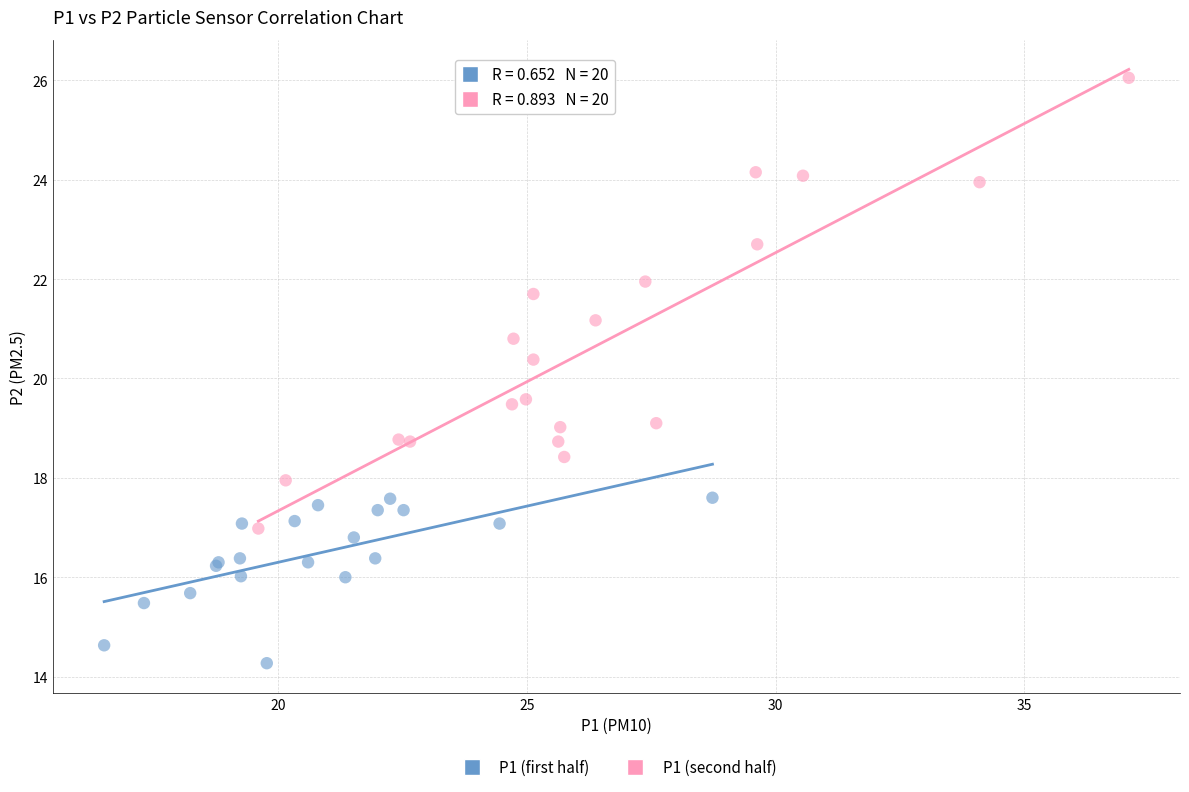

Which series contains the highest Y value?

P1 (second half)